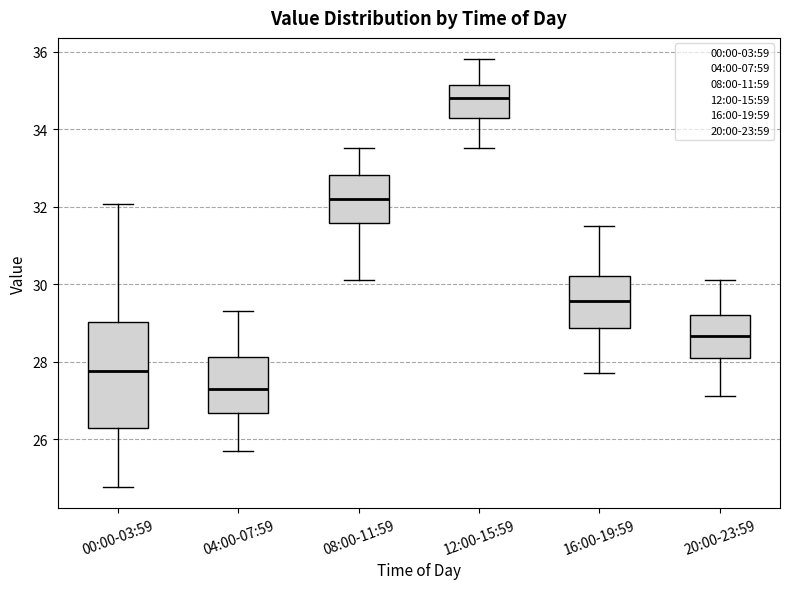

Reading left to right, read every box against the y-axis: the position of its median line, the range the box covers, and the ends of its whiskers. The values are not printed on the chart, so give them approximately, as read against the axis.

00:00-03:59: median 27.8, box 26.2 to 29.0, whiskers 24.8 to 32.0
04:00-07:59: median 27.4, box 26.6 to 28.2, whiskers 25.8 to 29.4
08:00-11:59: median 32.2, box 31.6 to 32.8, whiskers 30.2 to 33.6
12:00-15:59: median 34.8, box 34.2 to 35.2, whiskers 33.6 to 35.8
16:00-19:59: median 29.6, box 28.8 to 30.2, whiskers 27.8 to 31.6
20:00-23:59: median 28.6, box 28.2 to 29.2, whiskers 27.2 to 30.2